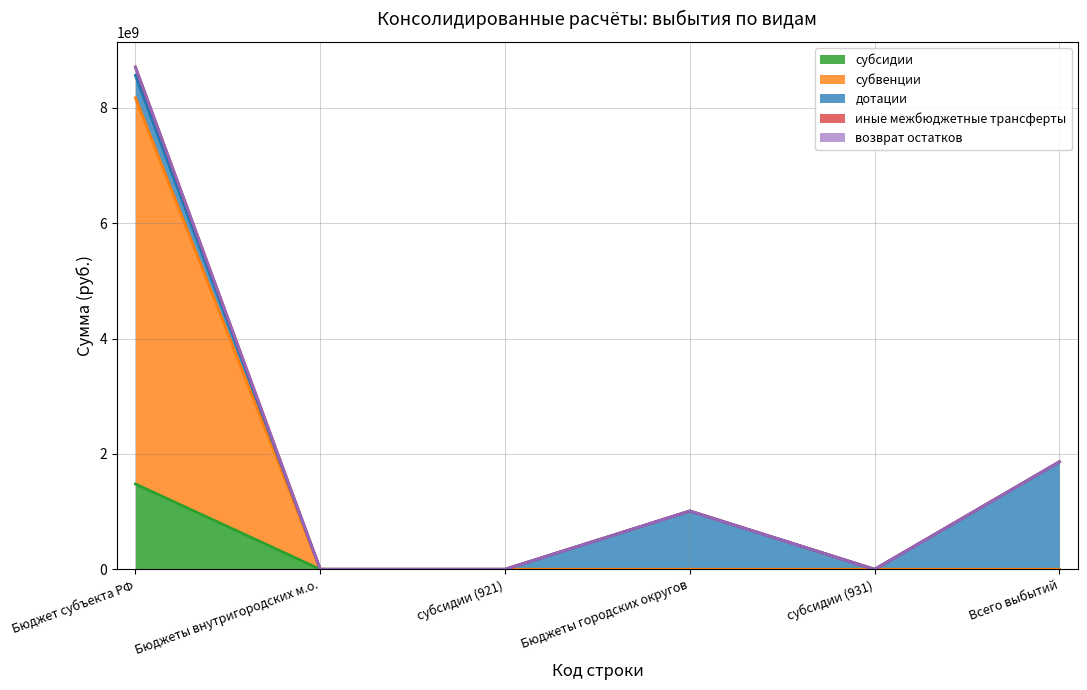

What position from the left is 921?

3